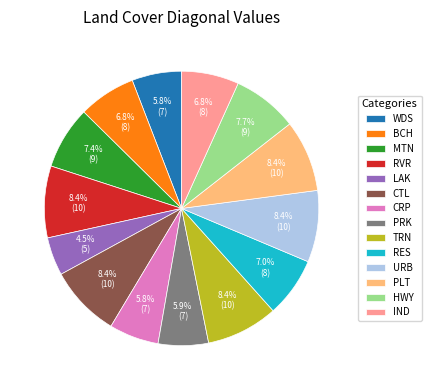

Does URB account for over 50% of the chart?

No